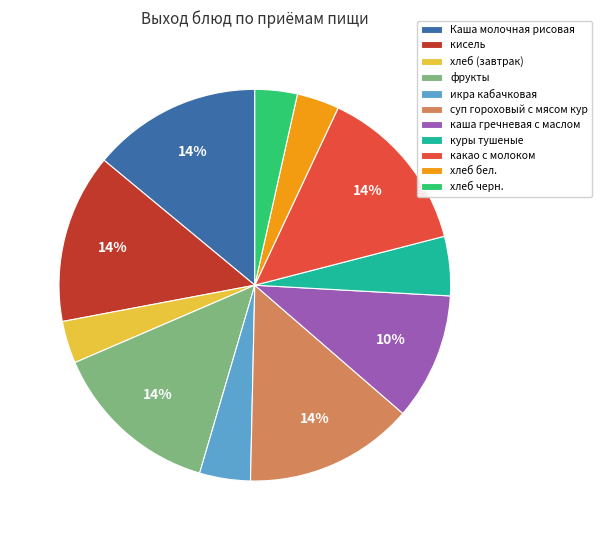

Combined, do Каша молочная рисовая and фрукты account for over 50%?

No